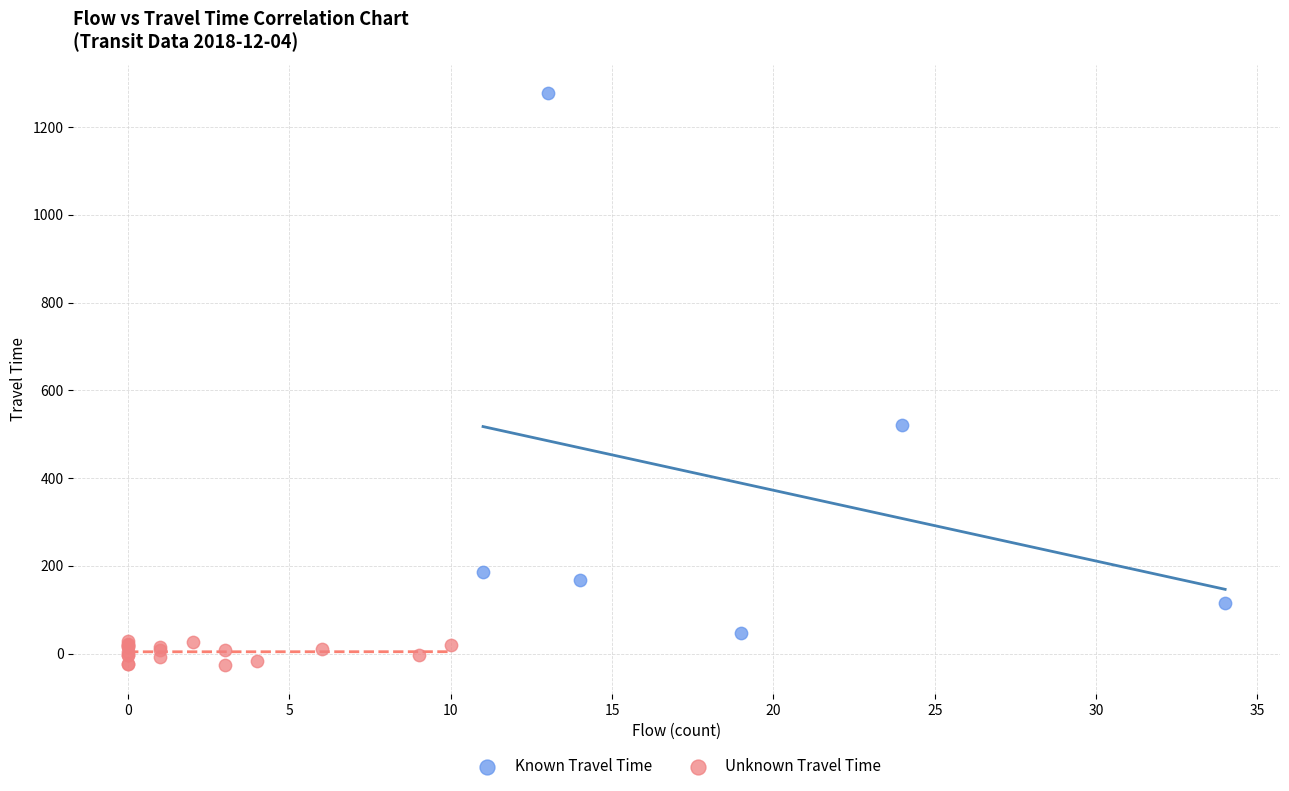

Which series contains the lowest Y value?

Unknown Travel Time